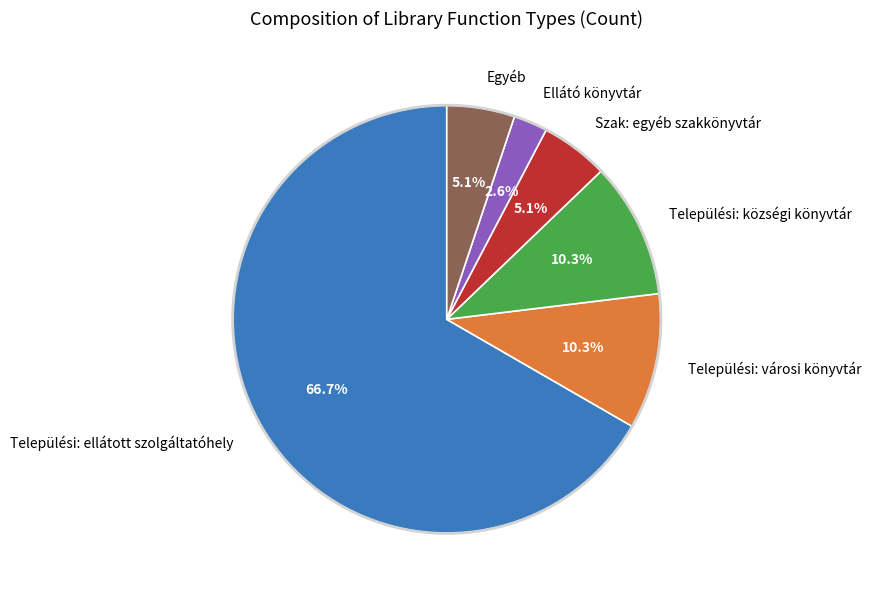

Count the number of slices in the pie.

6